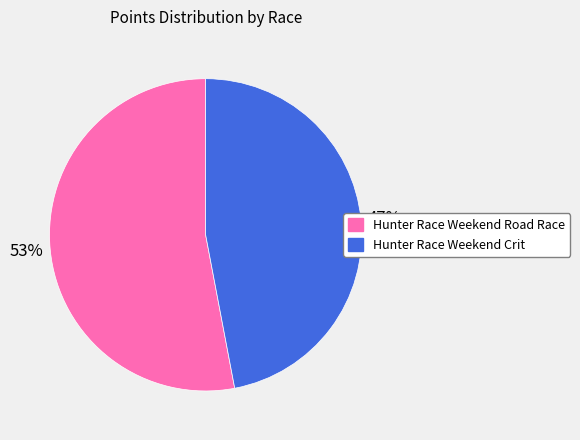

Rank the categories by value from highest to lowest.

Hunter Race Weekend Road Race, Hunter Race Weekend Crit